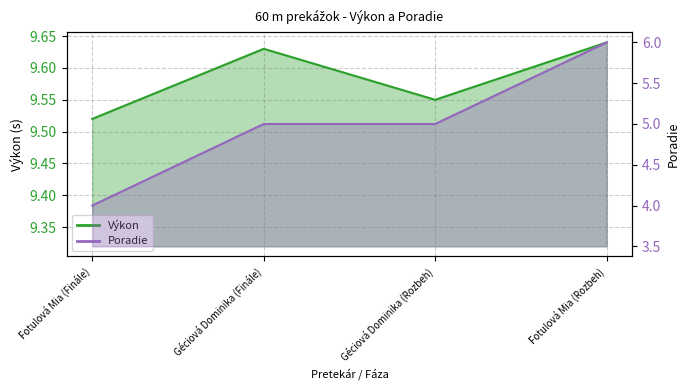

What is the spread (max minus min) of values at Fotulová Mia (Rozbeh)?

3.6